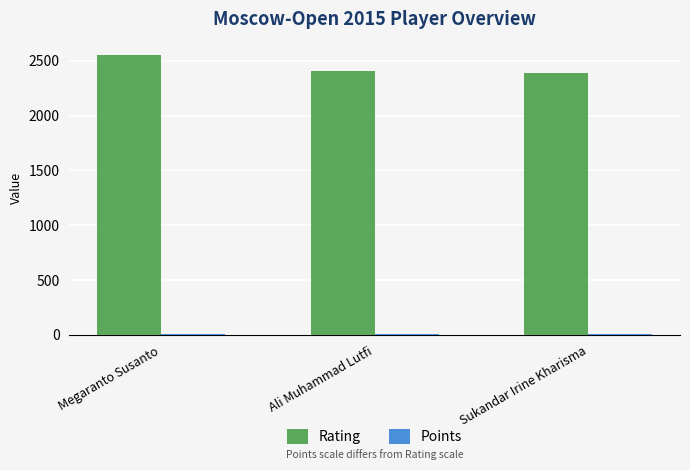

What is the total value across all series at Sukandar Irine Kharisma?

2399.5